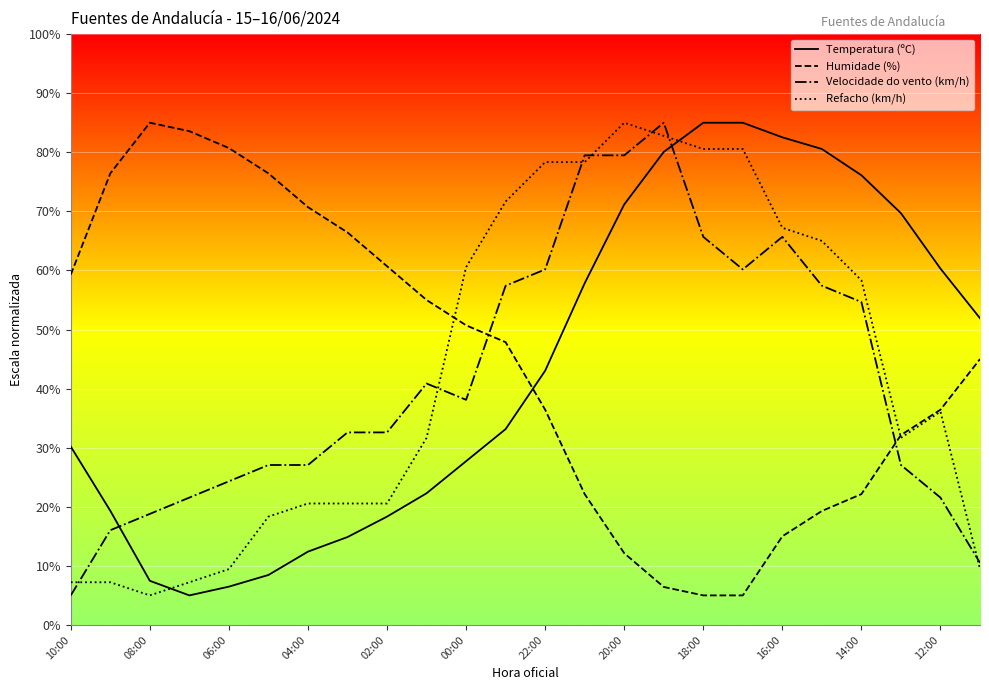

What is the lowest value of the Refacho (km/h) series?

5.0